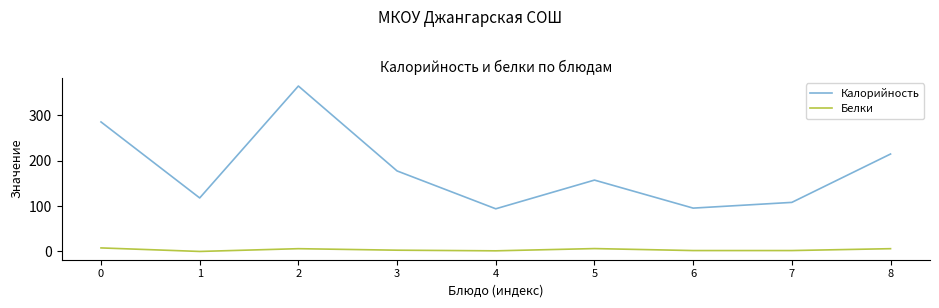

True or false: Белки and Калорийность intersect in this chart.

False